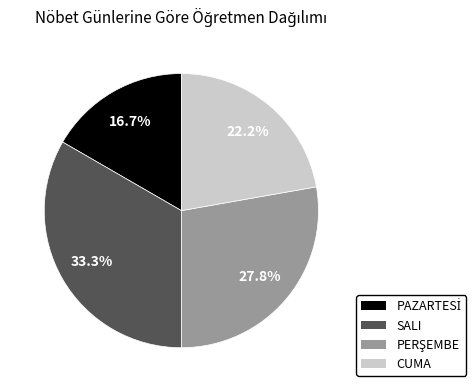

Approximately how many times larger is the value at SALI compared to CUMA?

1.5